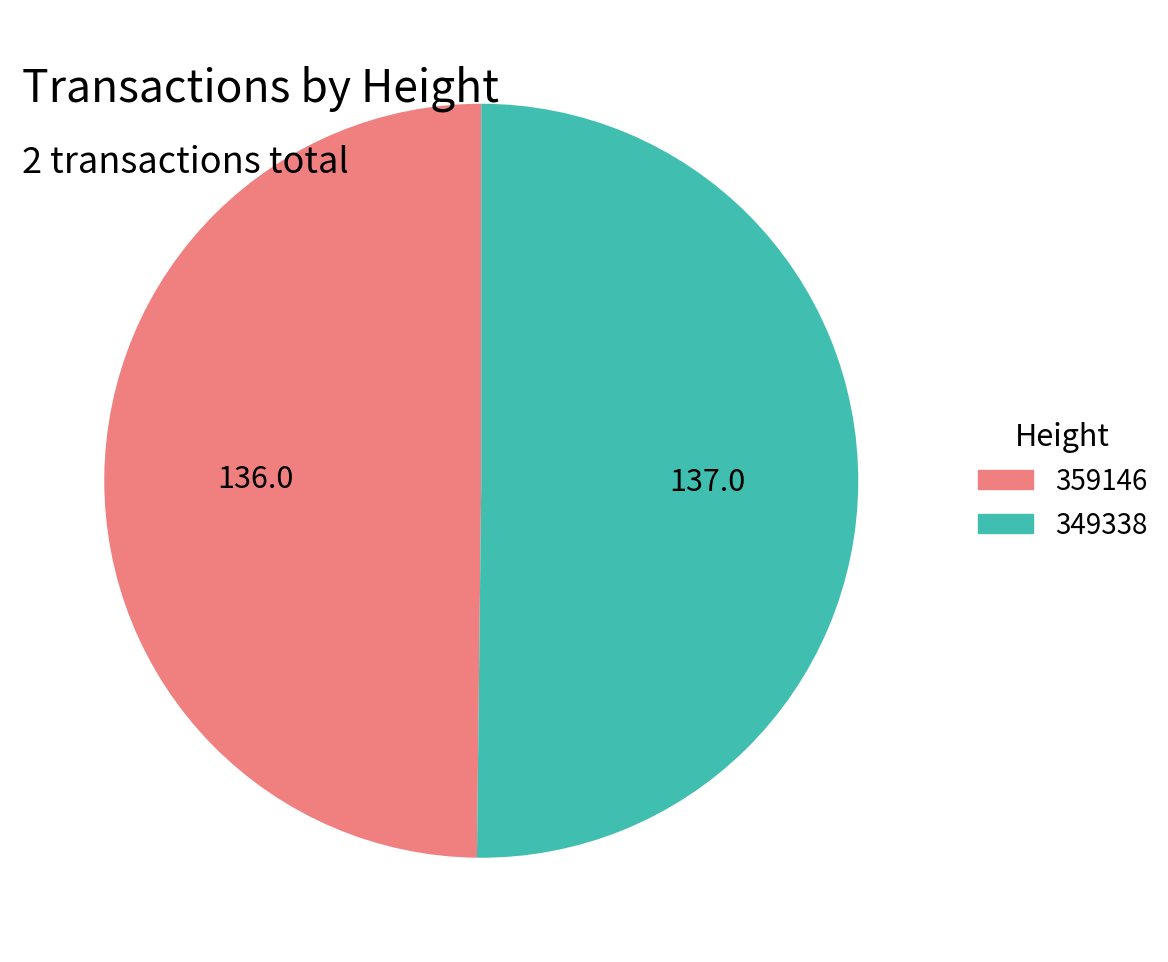

True or false: 359146 accounts for 44% of the total.

False